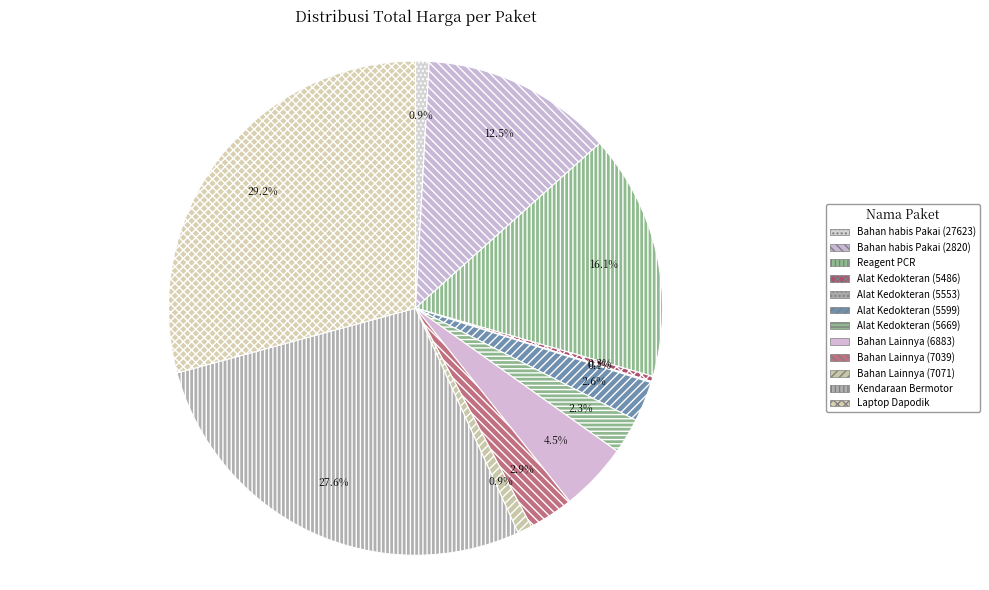

Is there a majority slice in this chart?

No